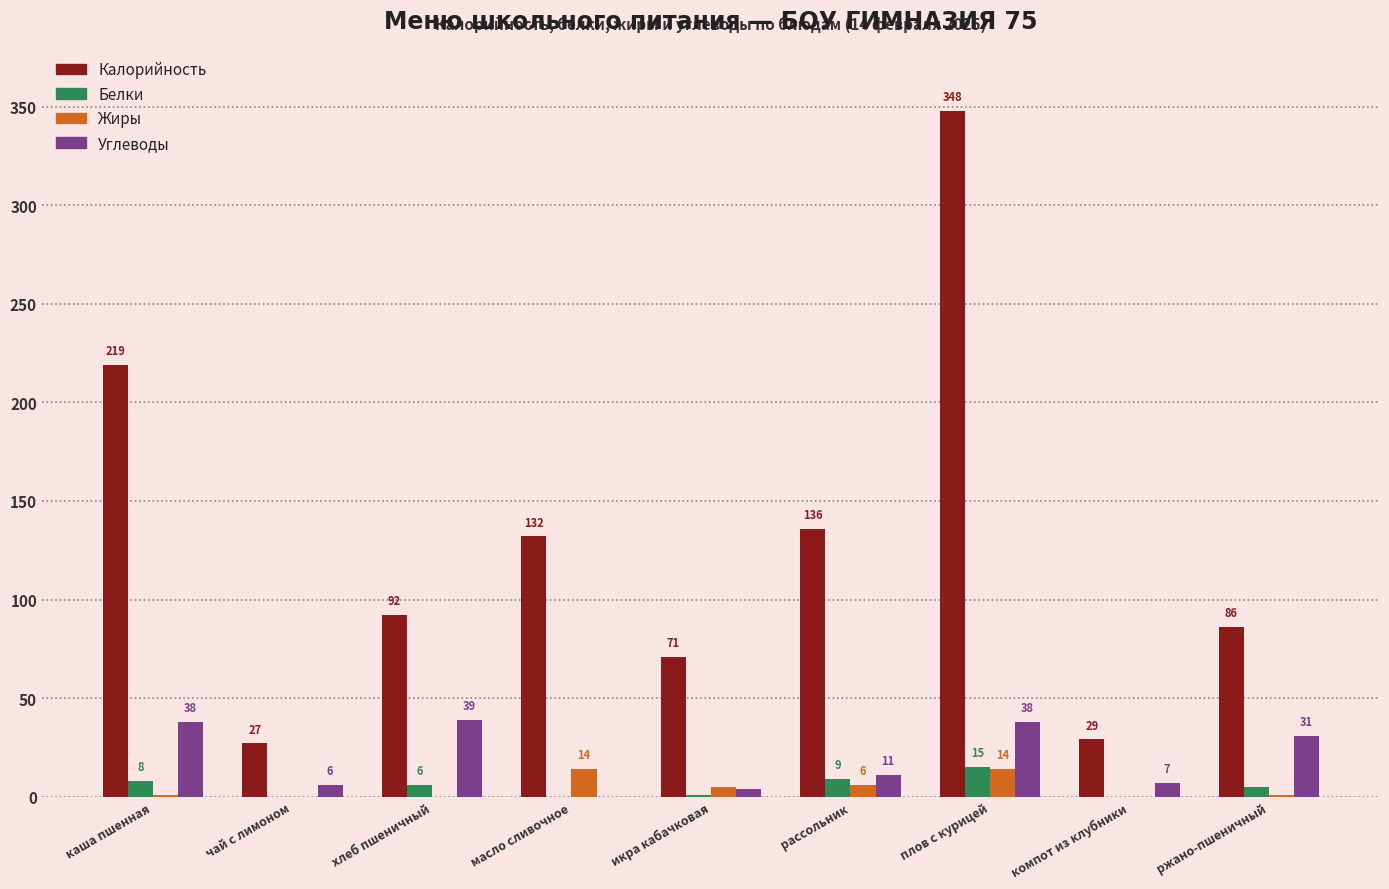

Is it true that Углеводы equals 4 at икра кабачковая?

True